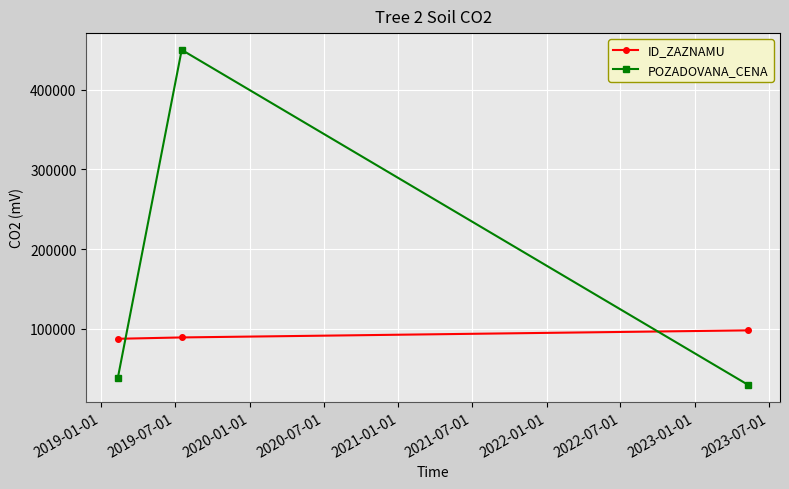

What is the value of the ID_ZAZNAMU point at the 3rd from the left?

97887